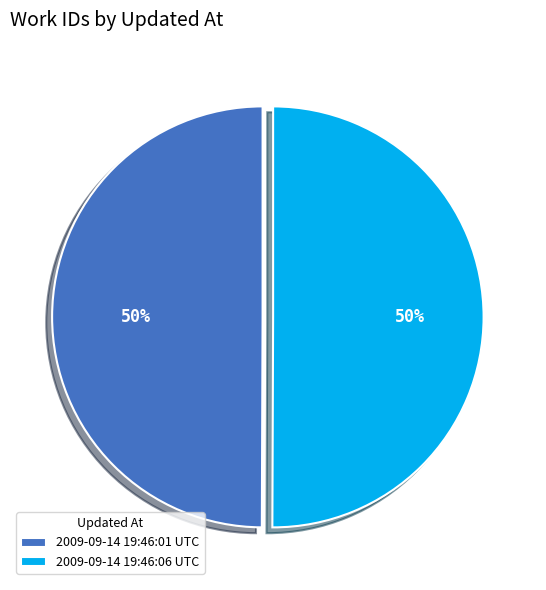

True or false: 2009-09-14 19:46:01 UTC accounts for 50% of the total.

True